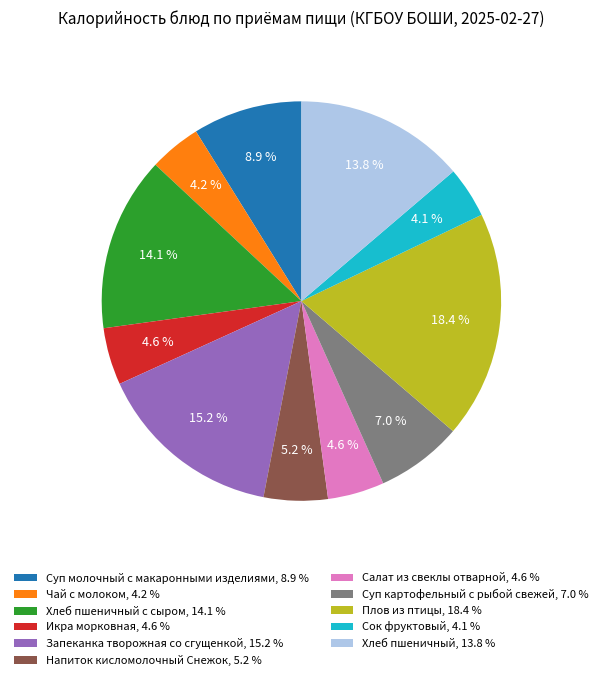

Which has a higher value, Салат из свеклы отварной, 4.6 % or Хлеб пшеничный, 13.8 %?

Хлеб пшеничный, 13.8 %